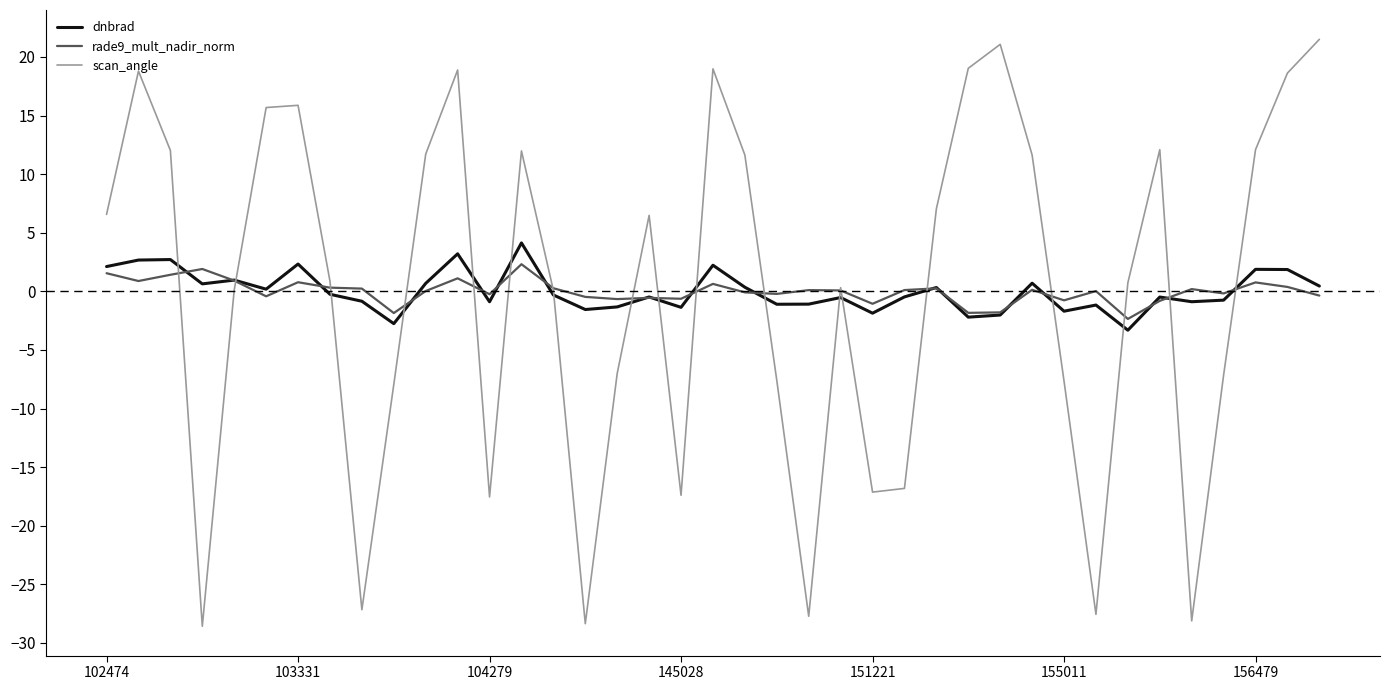

Which series has the largest range (max minus min)?

scan_angle